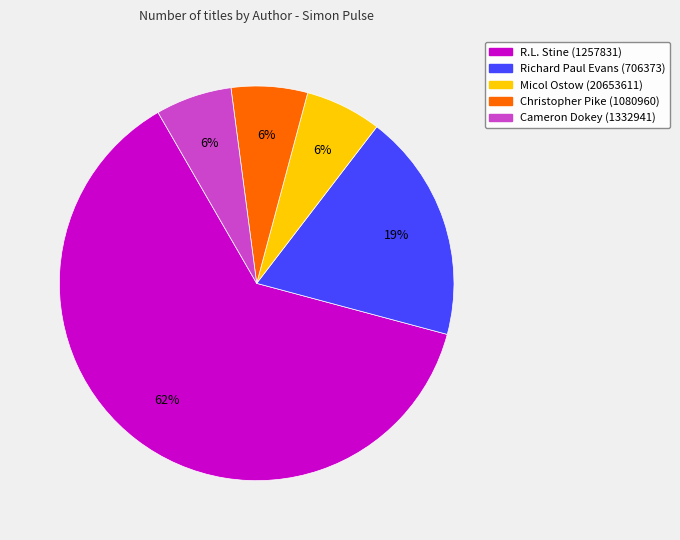

The R.L. Stine (1257831) slice represents 74% of the pie. True or false?

False